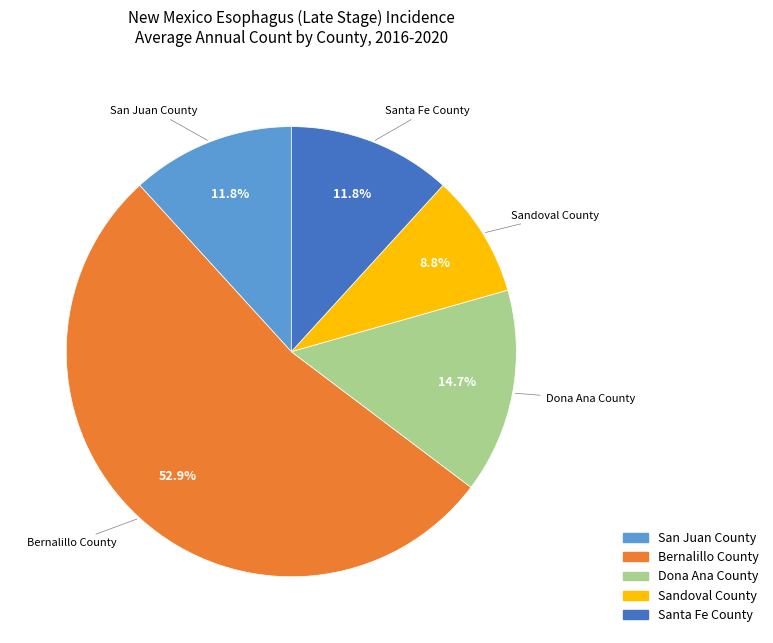

What portion of the pie excludes Dona Ana County?

85.3%